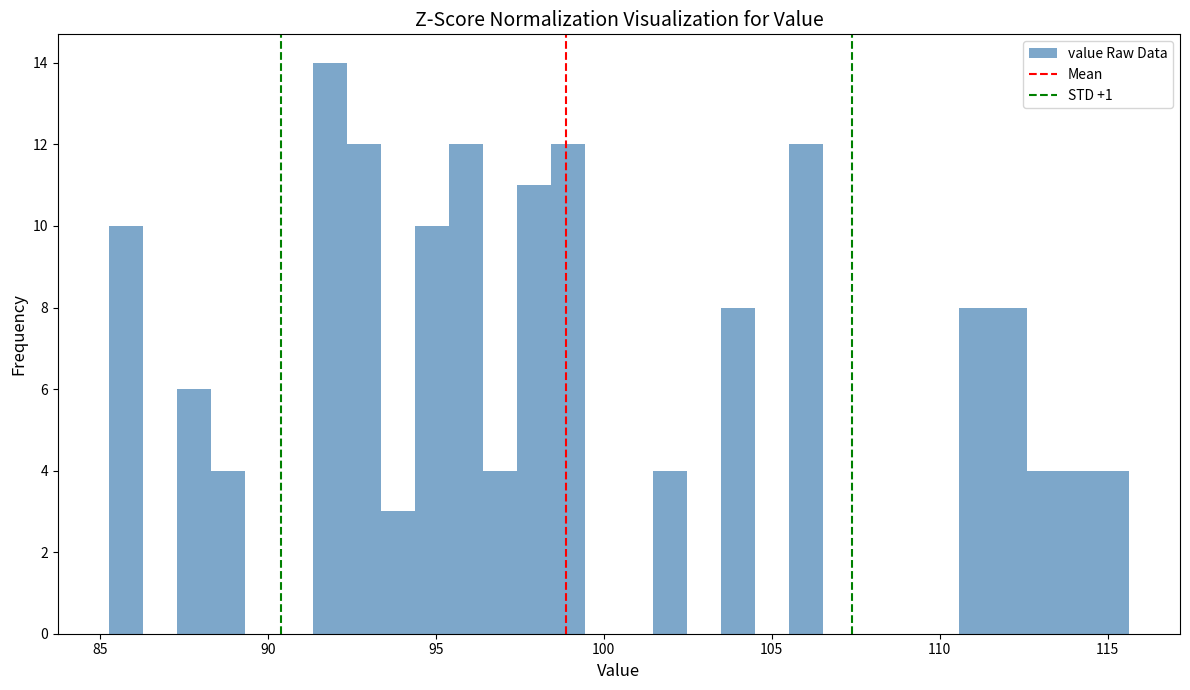

Read against the x-axis, roughly where is the centre of the tallest bar?

92.0